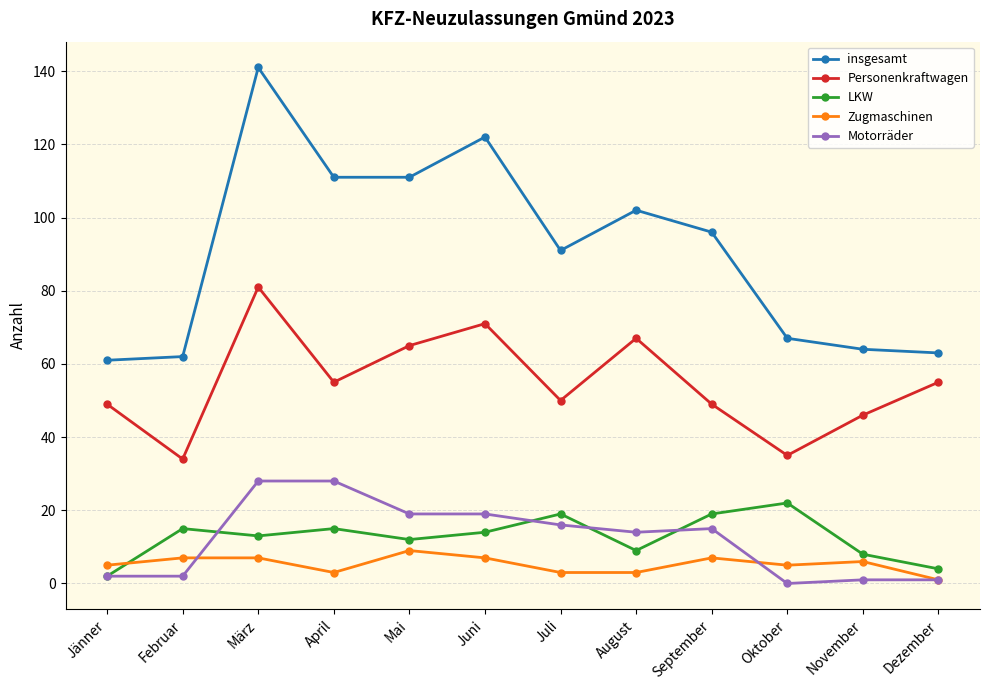

Rank the series by their maximum value, from lowest to highest.

Zugmaschinen, LKW, Motorräder, Personenkraftwagen, insgesamt